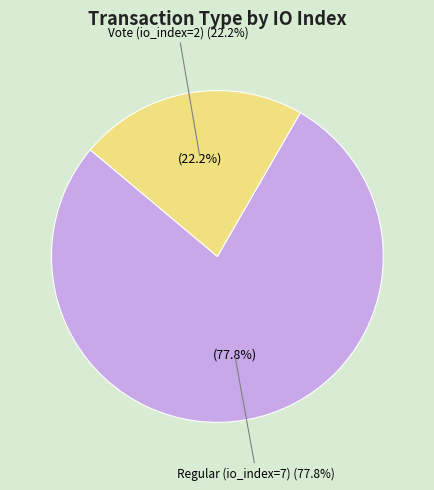

The Regular (io_index=7) slice represents 86% of the pie. True or false?

False